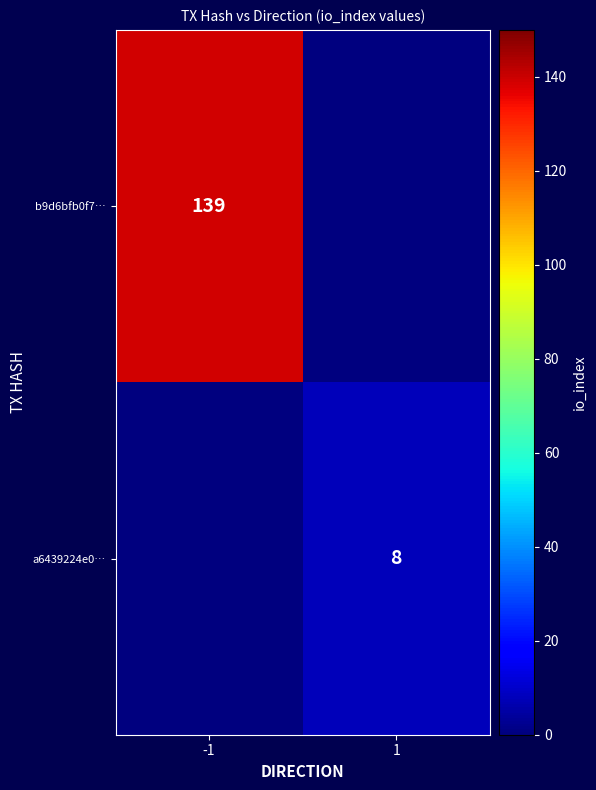

How many series are shown in this chart?

2